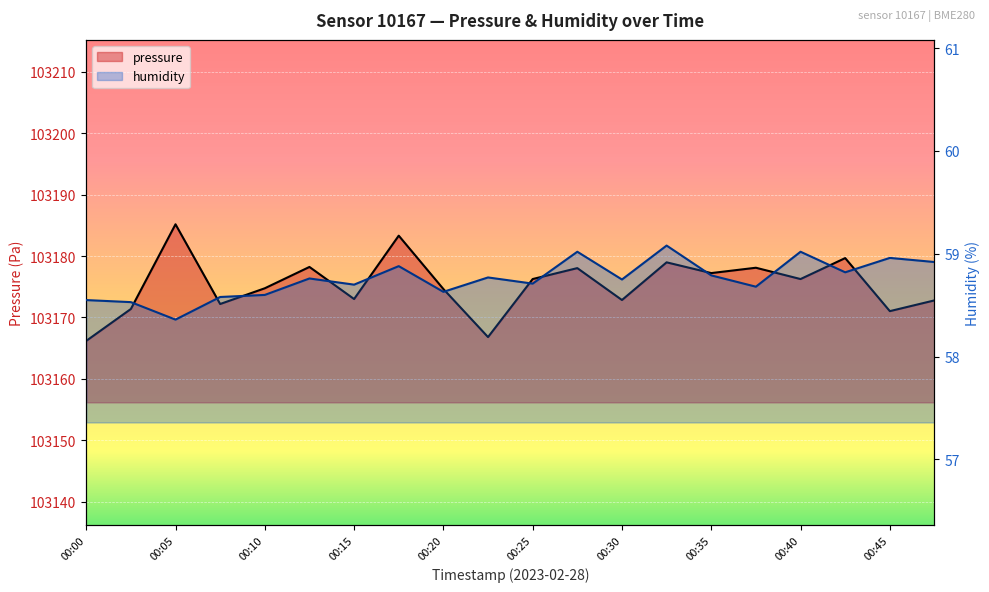

What is the spread (max minus min) of values at 00:32?

103119.9